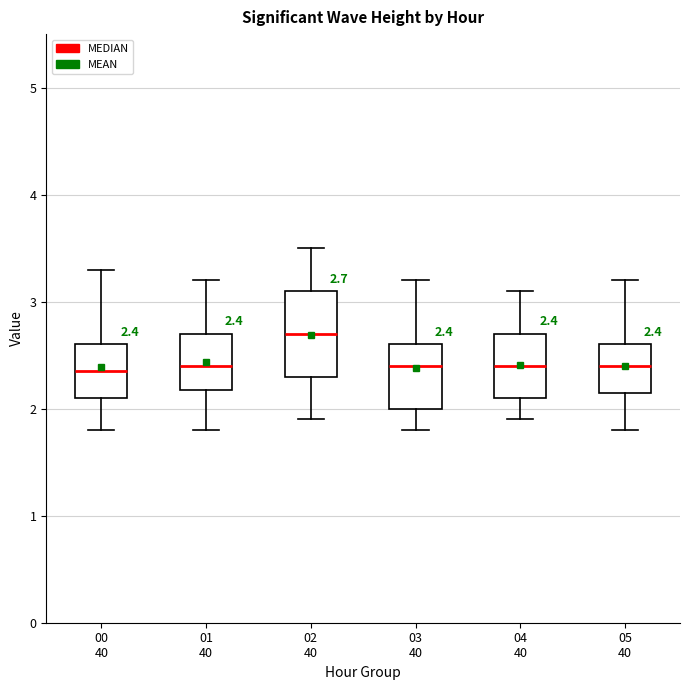

Comparing the boxes themselves (not the whiskers), which one is the tallest?

02 40